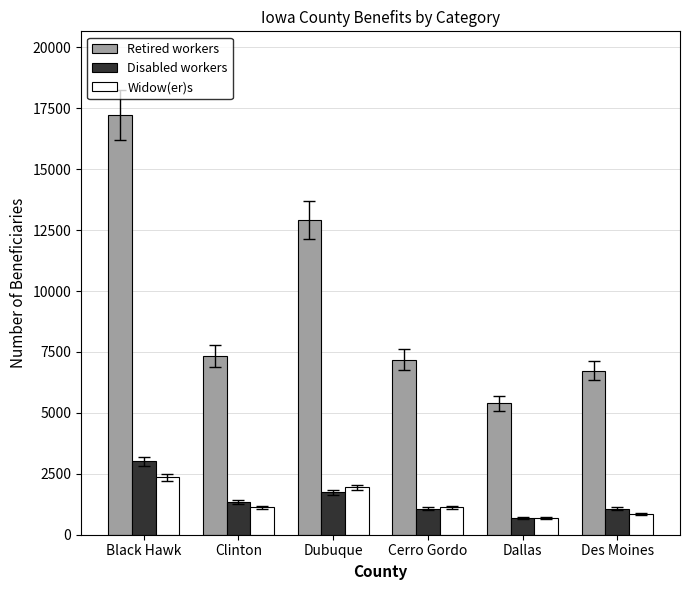

What value does the Retired workers series have at Black Hawk?

17216